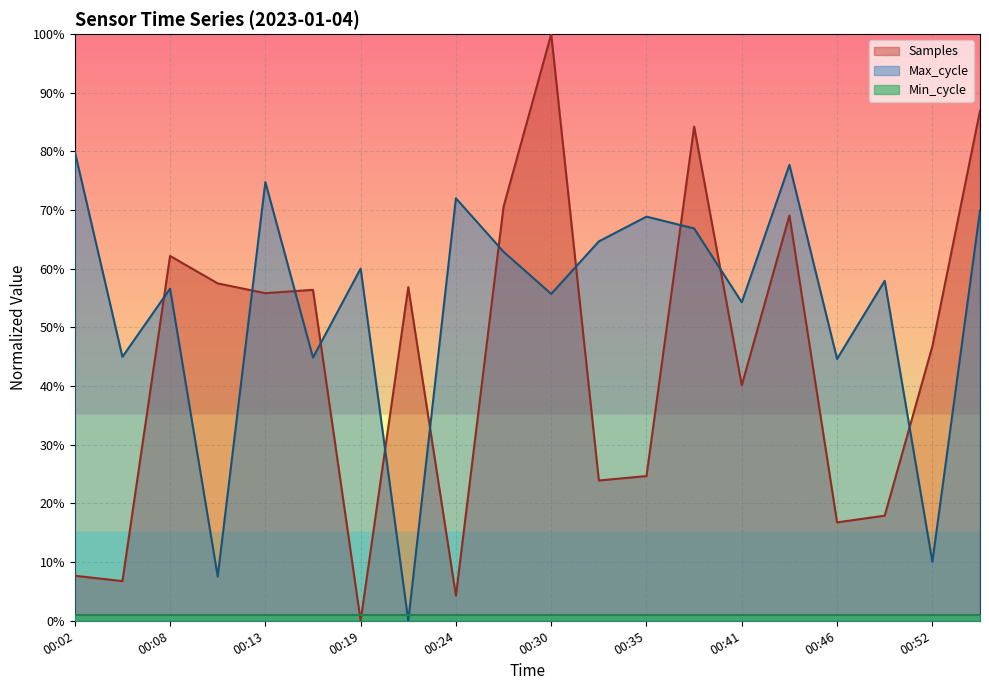

True or false: Samples has more than 2 interior local peaks.

True